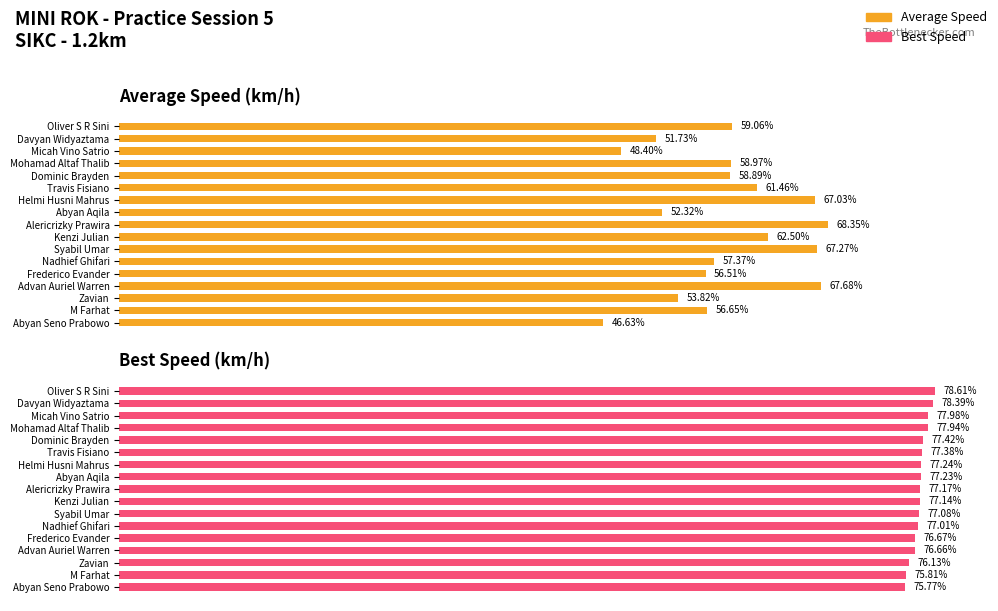

Is the value of Best Speed at Micah Vino Satrio greater than the value of Average Speed at Frederico Evander?

Yes